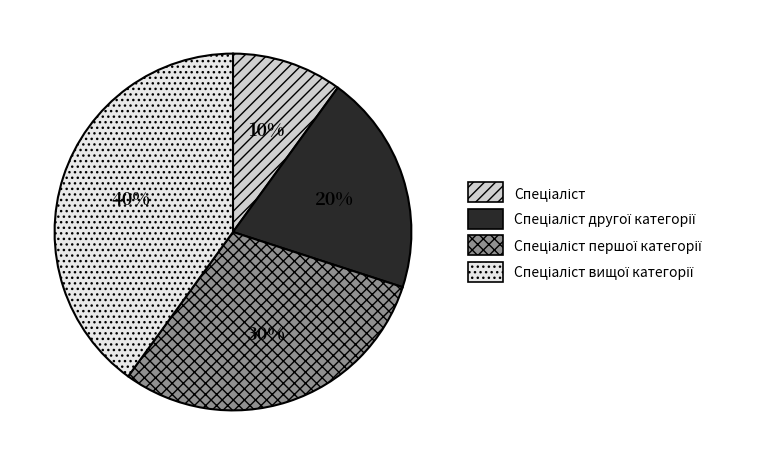

To the nearest percent, what is the average slice percentage?

25%